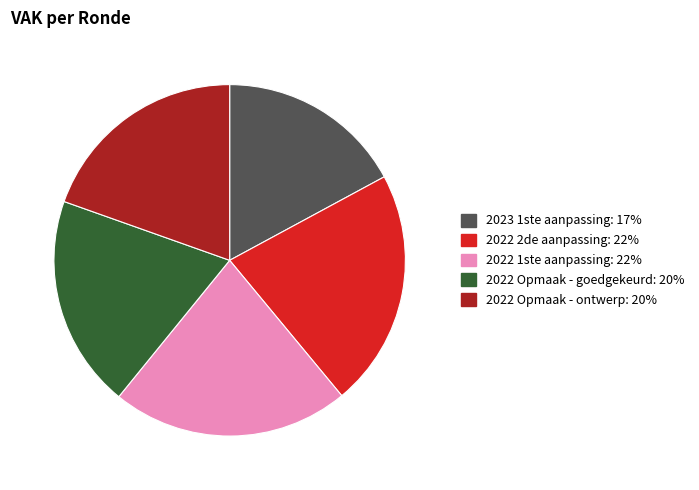

Does any single category account for the majority?

No